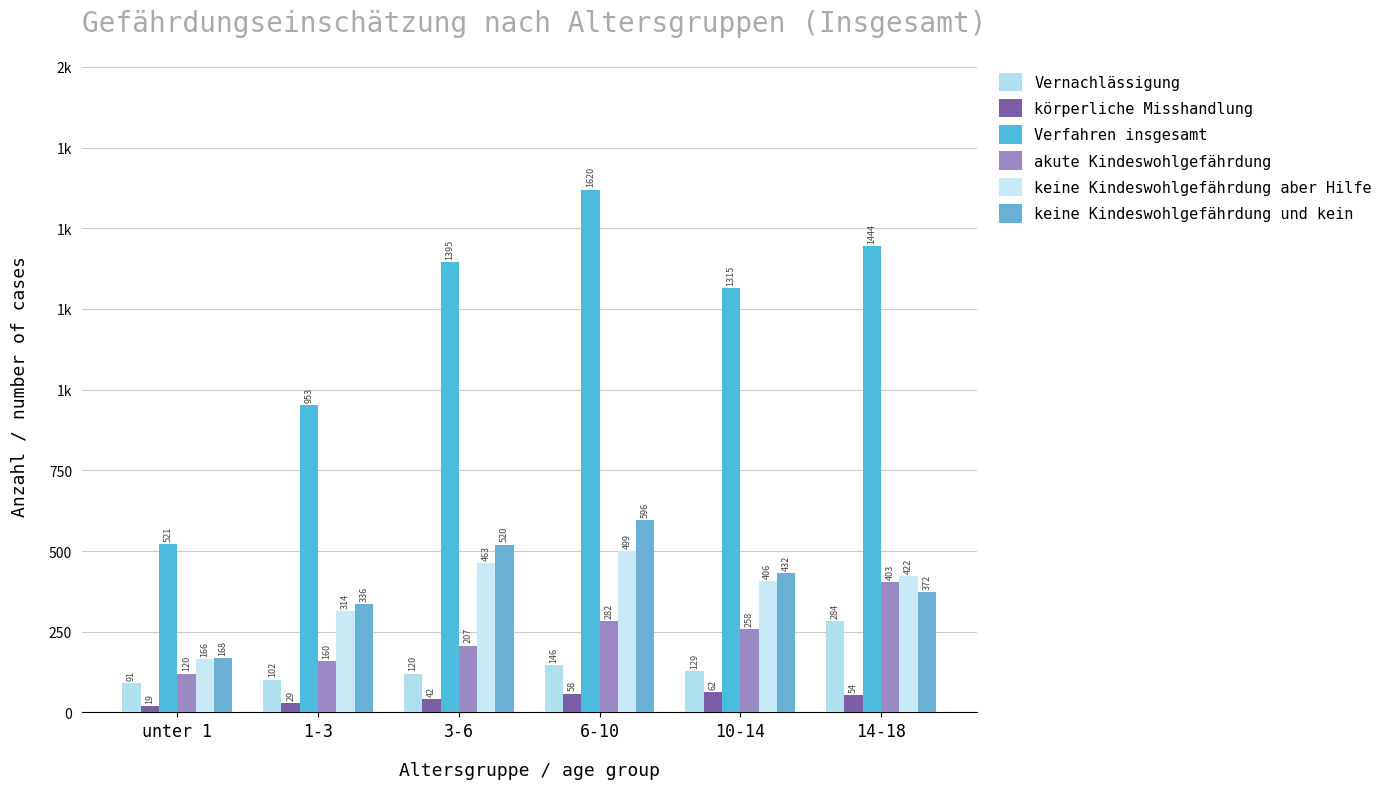

Are the bars horizontal?

No